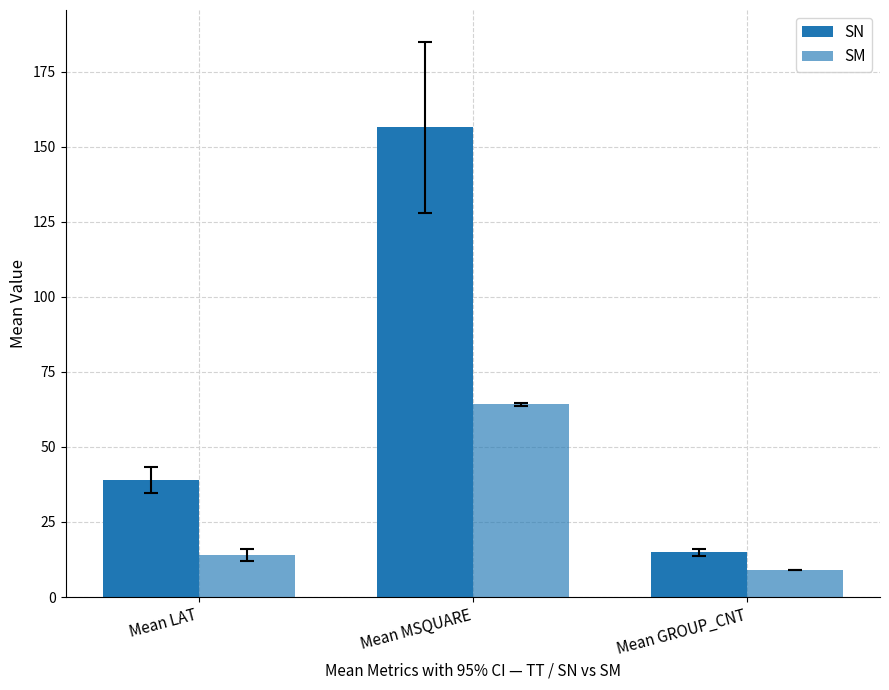

Where is SN nearest to the value 85?

Mean LAT